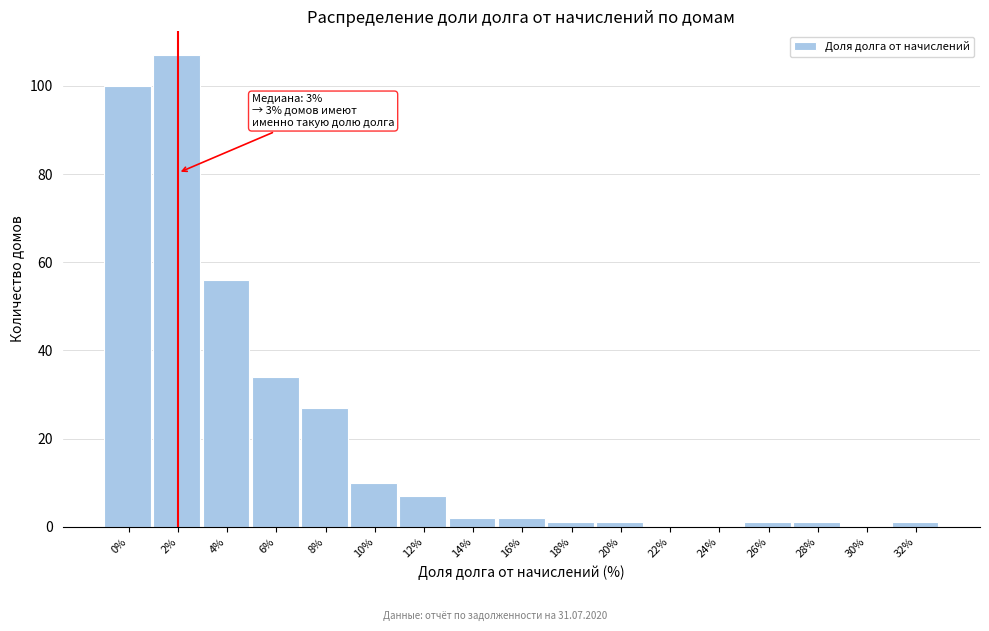

Reading right to left, list all the values displayed in this chart.

32%=1	30%=0	28%=1	26%=1	24%=0	22%=0	20%=1	18%=1	16%=2	14%=2	12%=7	10%=10	8%=27	6%=34	4%=56	2%=107	0%=100